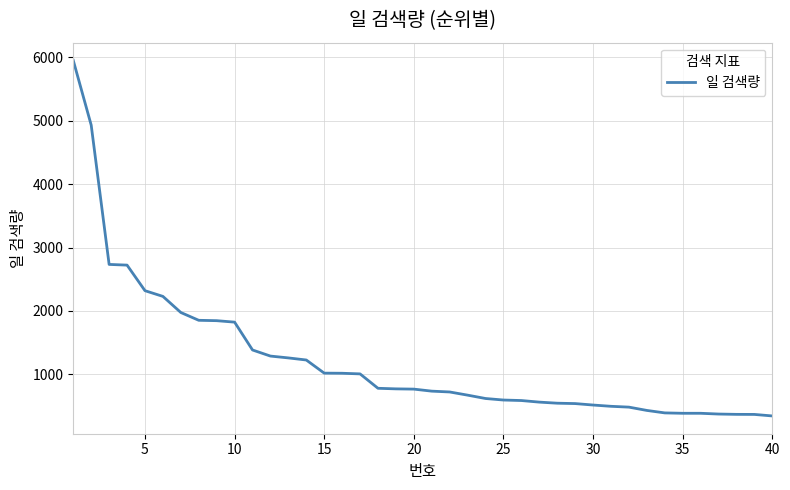

What is the smallest value displayed?

345